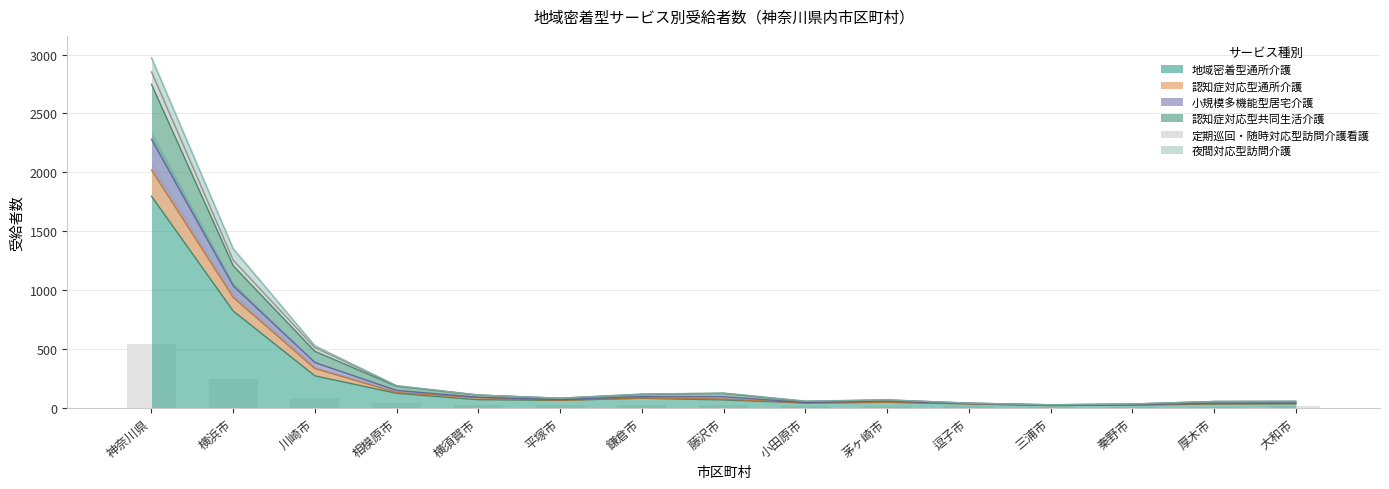

At how many categories does at least one series exceed 686?

2